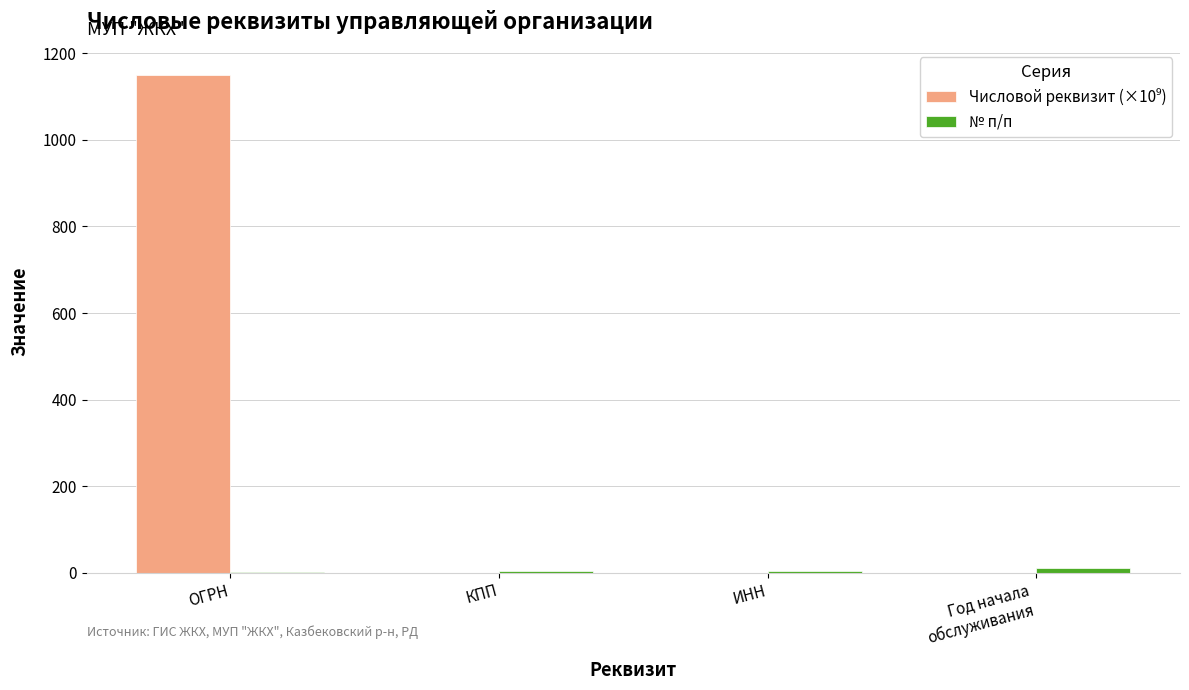

At which category is the sum across all series the highest?

ОГРН